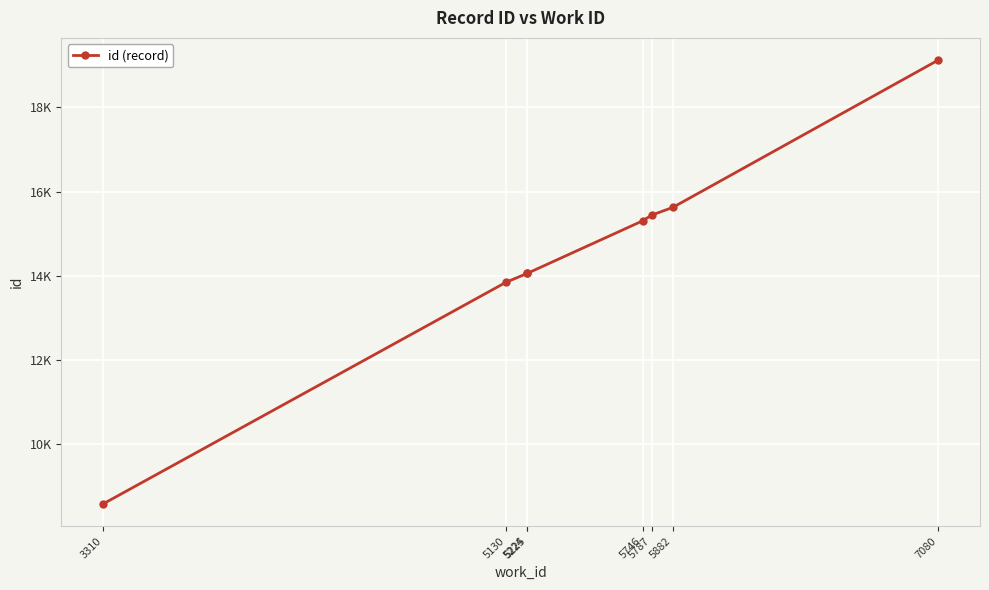

Is it true that the value at 5882 is 15624?

True